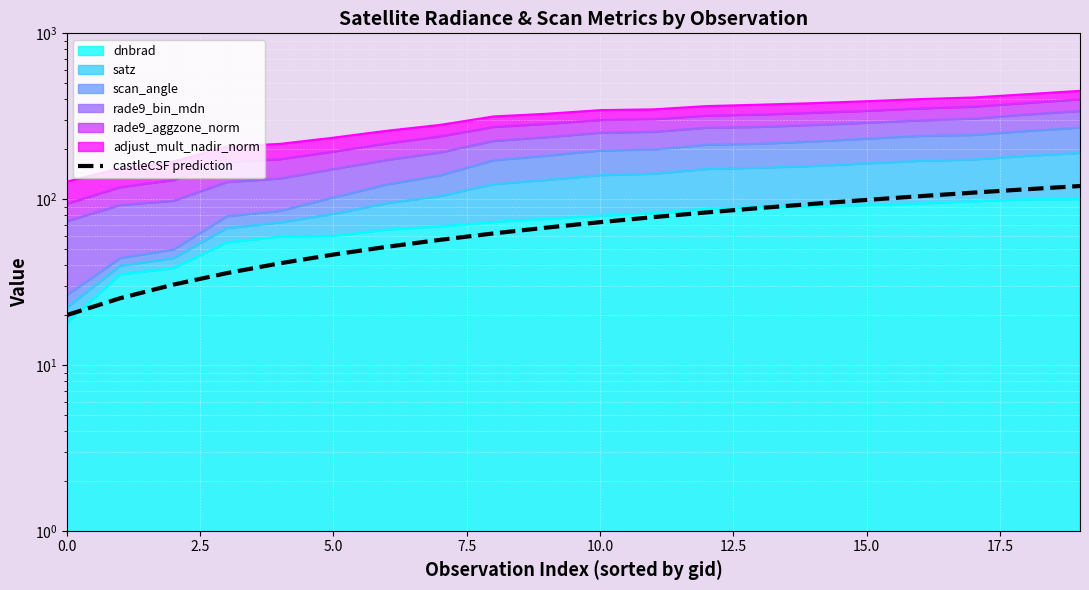

Where does the data first go above 72?

10